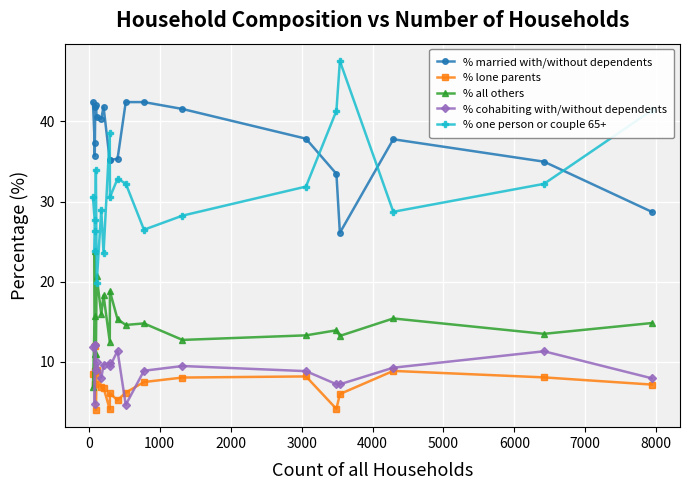

How many series are shown in this chart?

5